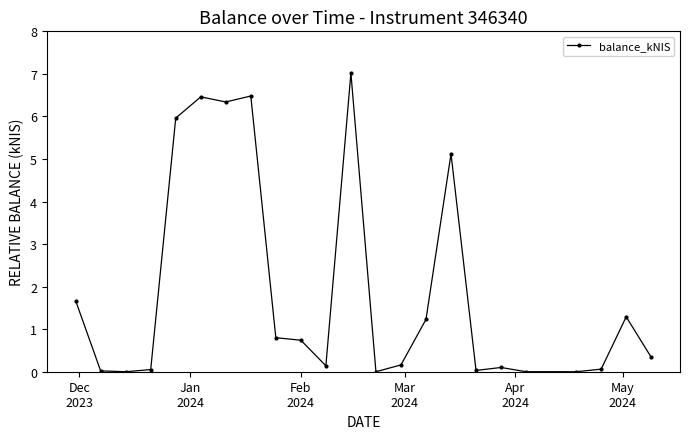

True or false: there are more than 0 points higher than both neighbors.

True